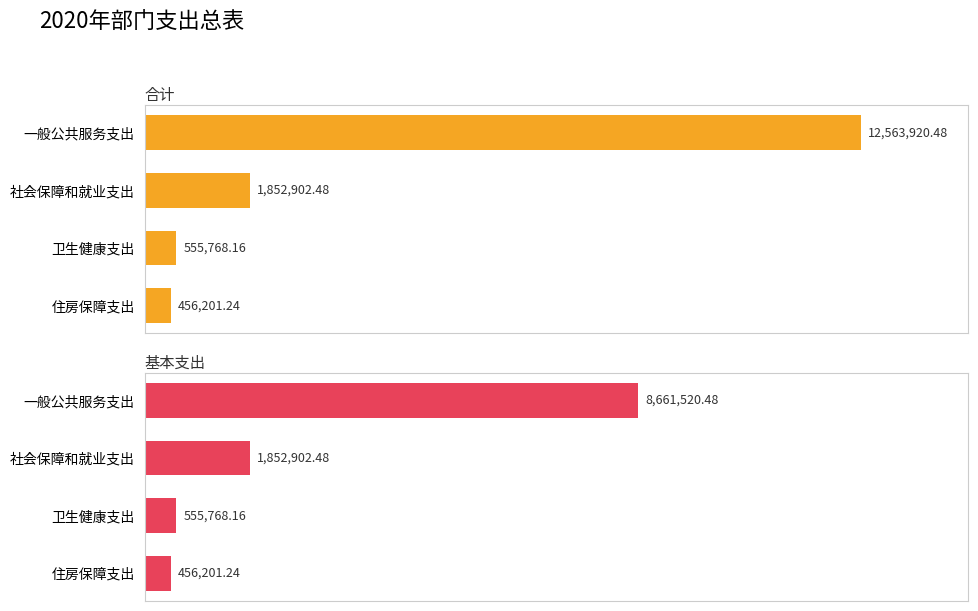

At how many categories does at least one series exceed 10122223?

1